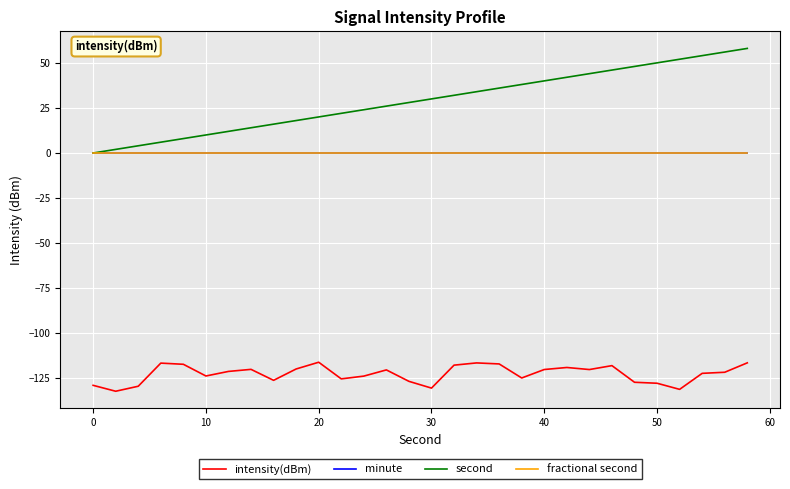

How many lines are shown in the chart?

4